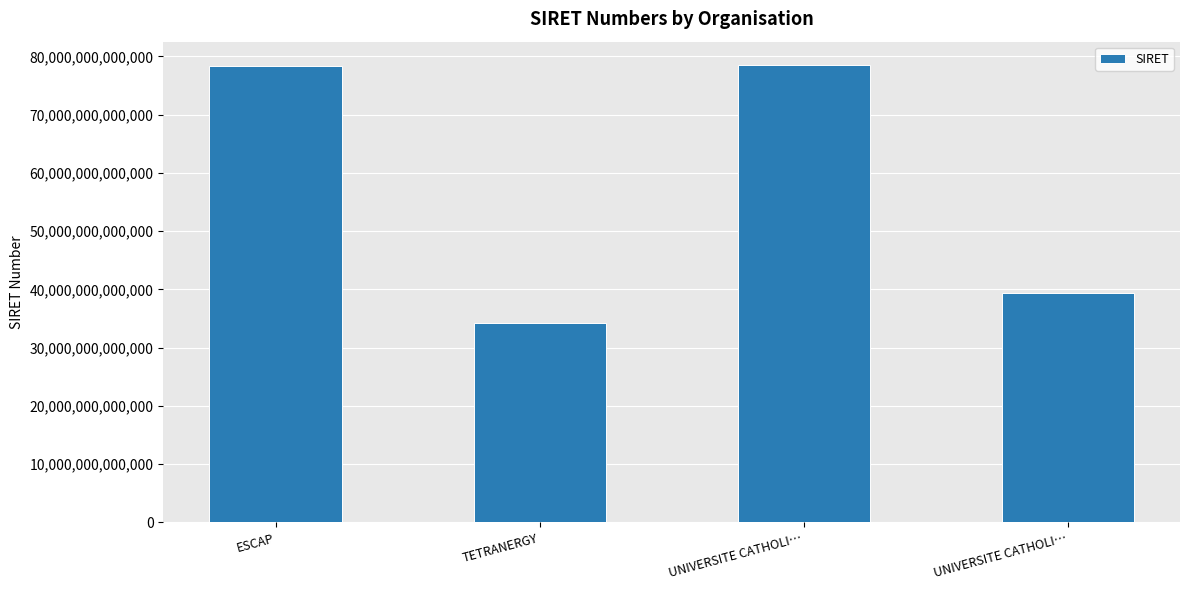

Does the chart contain any negative values?

No